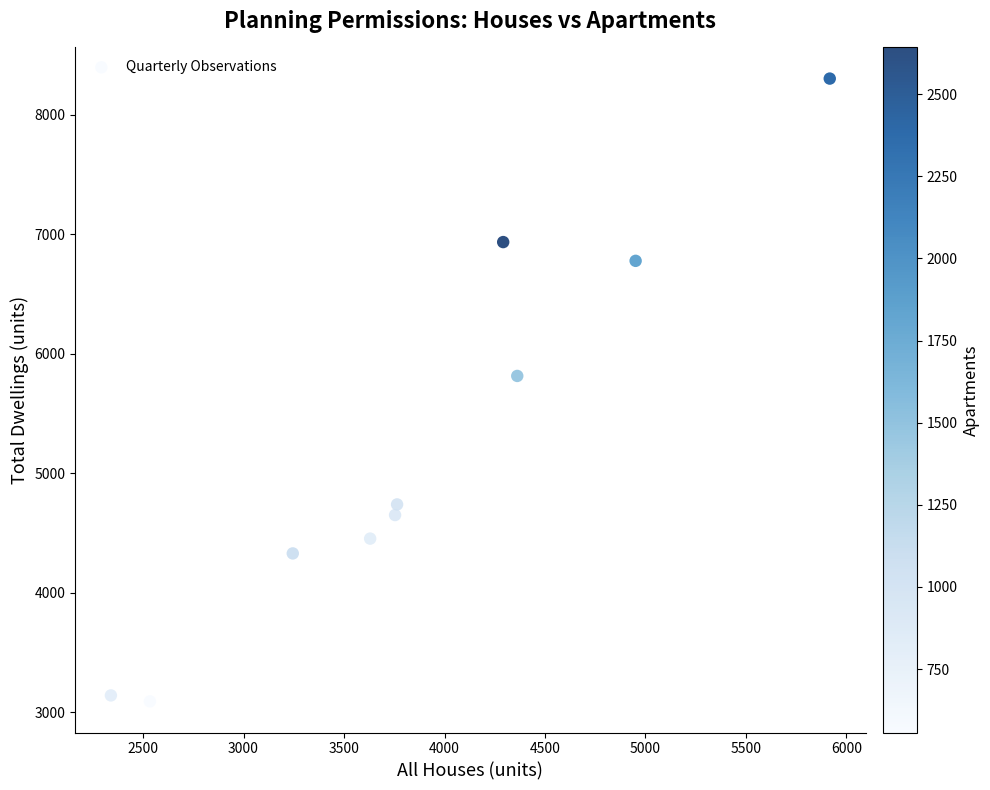

What is the range of X values (max minus min)?

3577